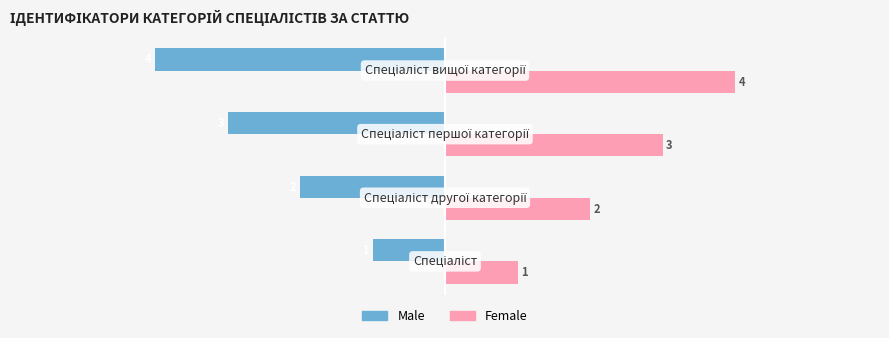

List the series in order of their peak value, highest first.

Female, Male